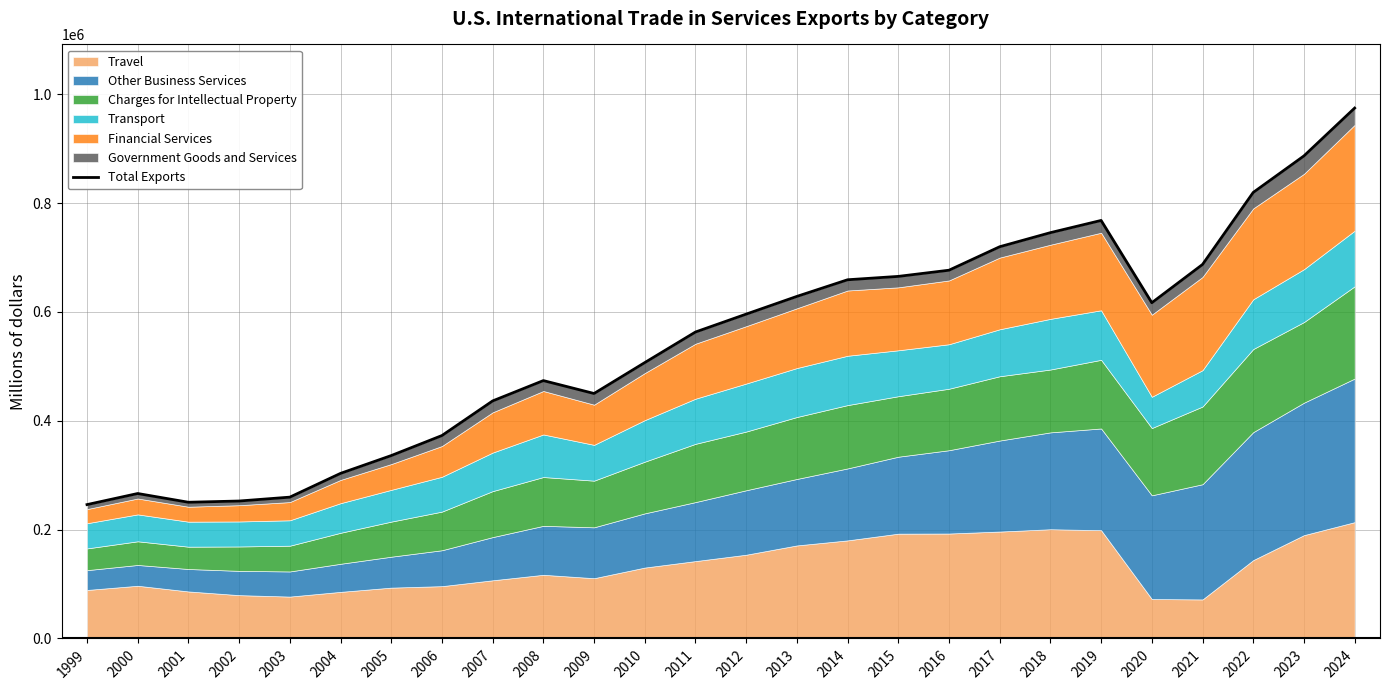

What is the smallest value displayed?

245992